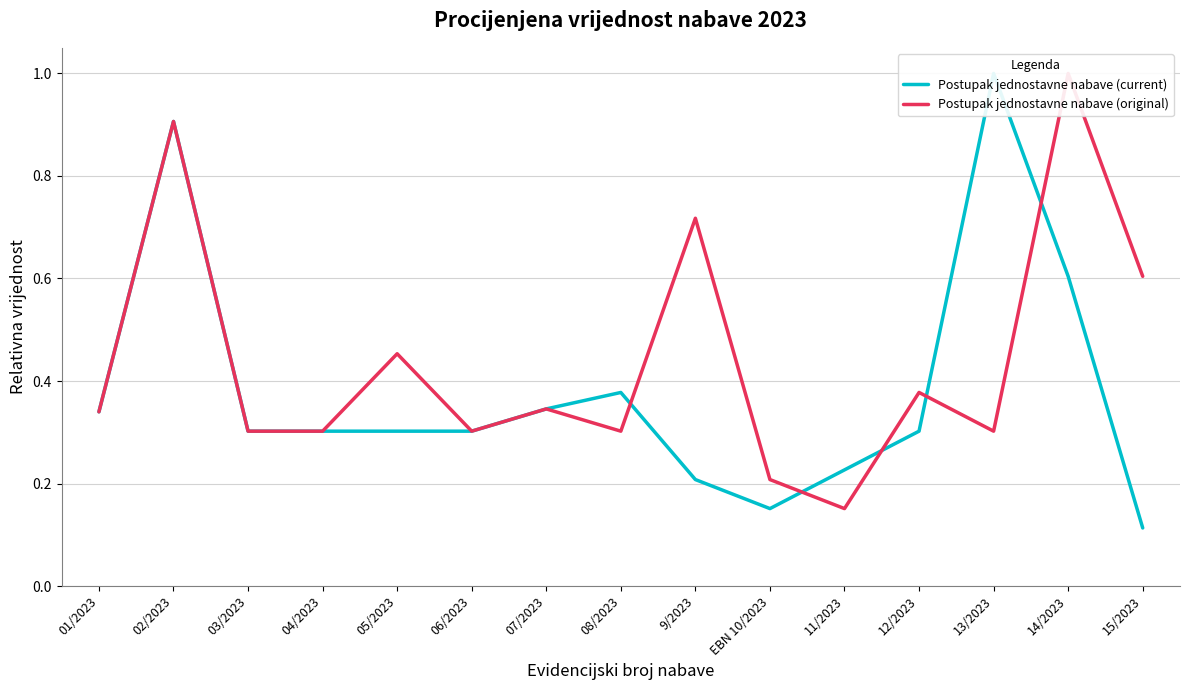

How many data points does each series have?

15